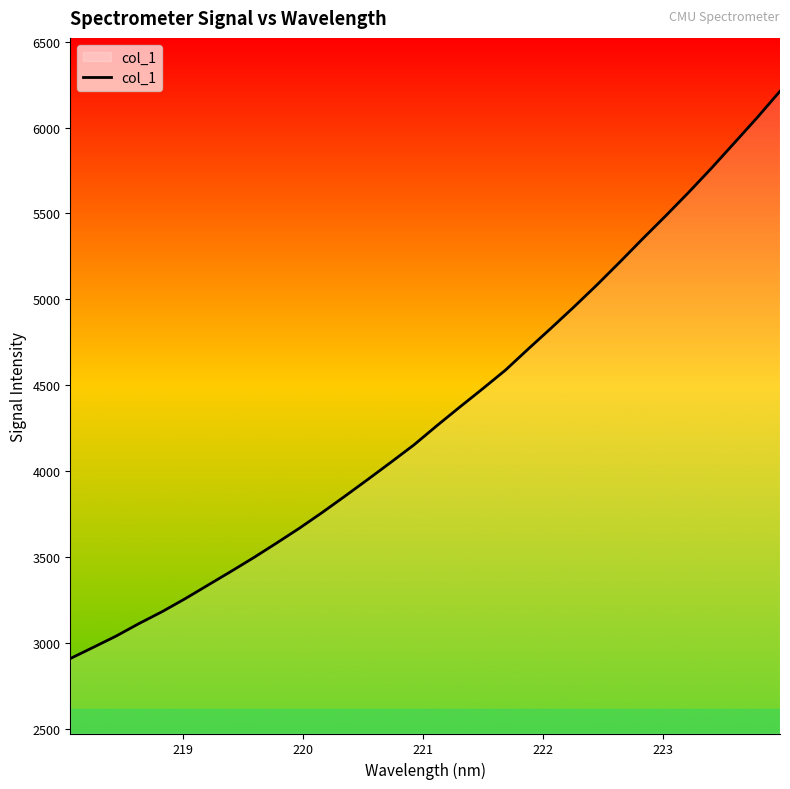

What is the difference between the maximum and minimum values?

3303.1